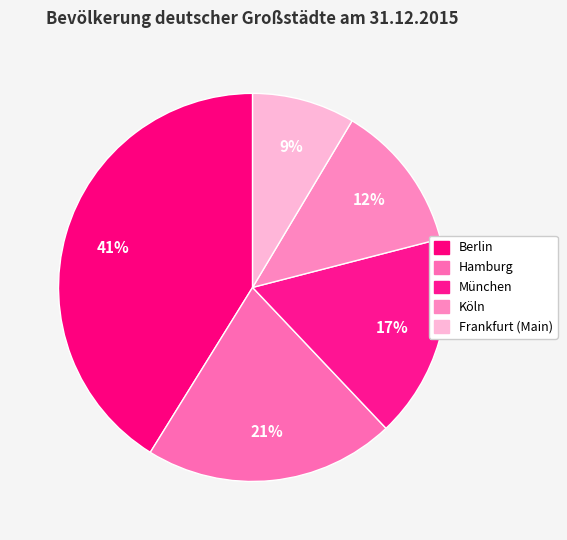

To the nearest percent, what percentage of the pie is Köln?

12%